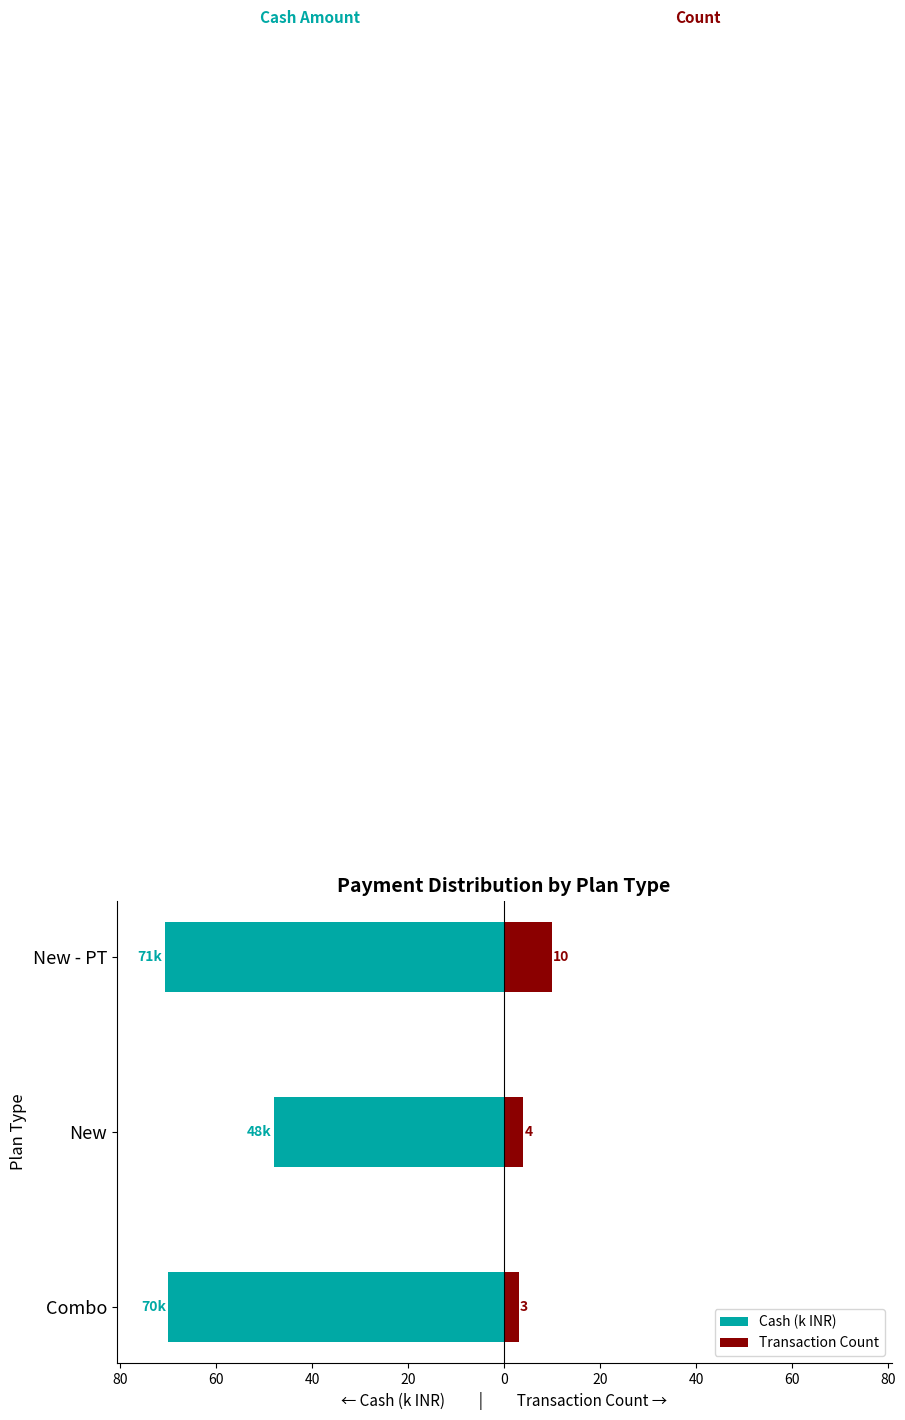

How many bars are there in total?

6